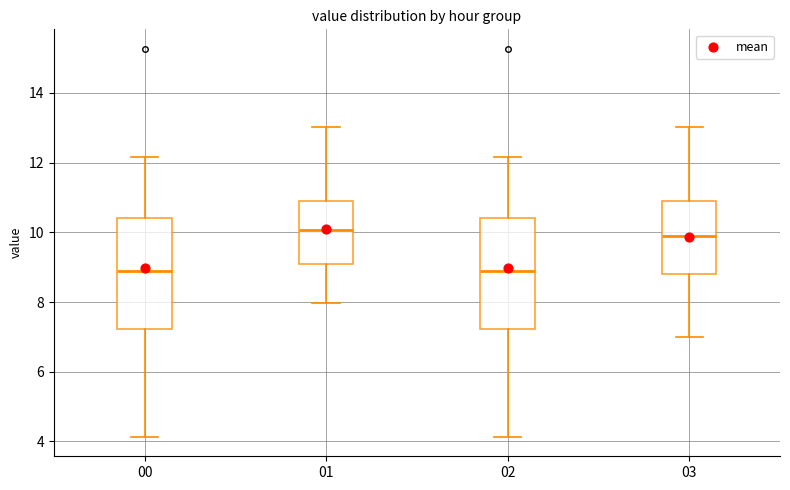

Reading left to right, read every box against the y-axis: the position of its median line, the range the box covers, and the ends of its whiskers. The values are not printed on the chart, so give them approximately, as read against the axis.

00: median 8.8, box 7.2 to 10.4, whiskers 4.2 to 12.2
01: median 10.0, box 9.2 to 10.8, whiskers 8.0 to 13.0
02: median 8.8, box 7.2 to 10.4, whiskers 4.2 to 12.2
03: median 10.0, box 8.8 to 10.8, whiskers 7.0 to 13.0